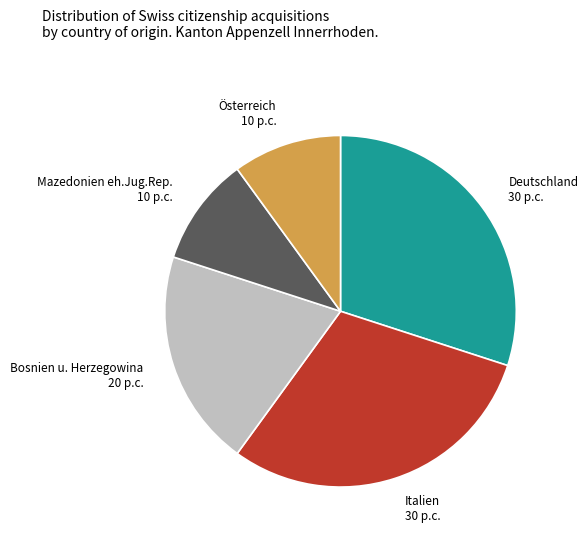

Does any single category account for the majority?

No